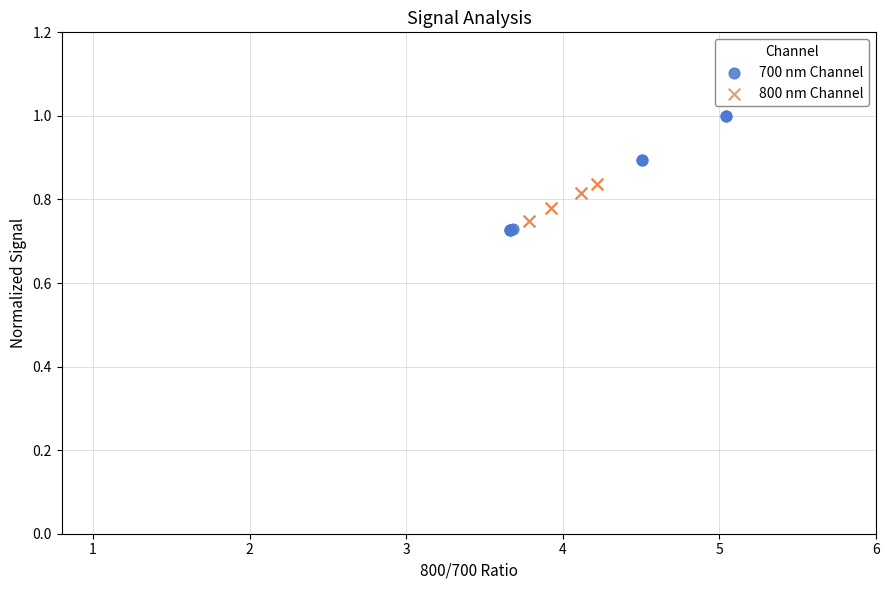

Which series contains the highest Y value?

700 nm Channel